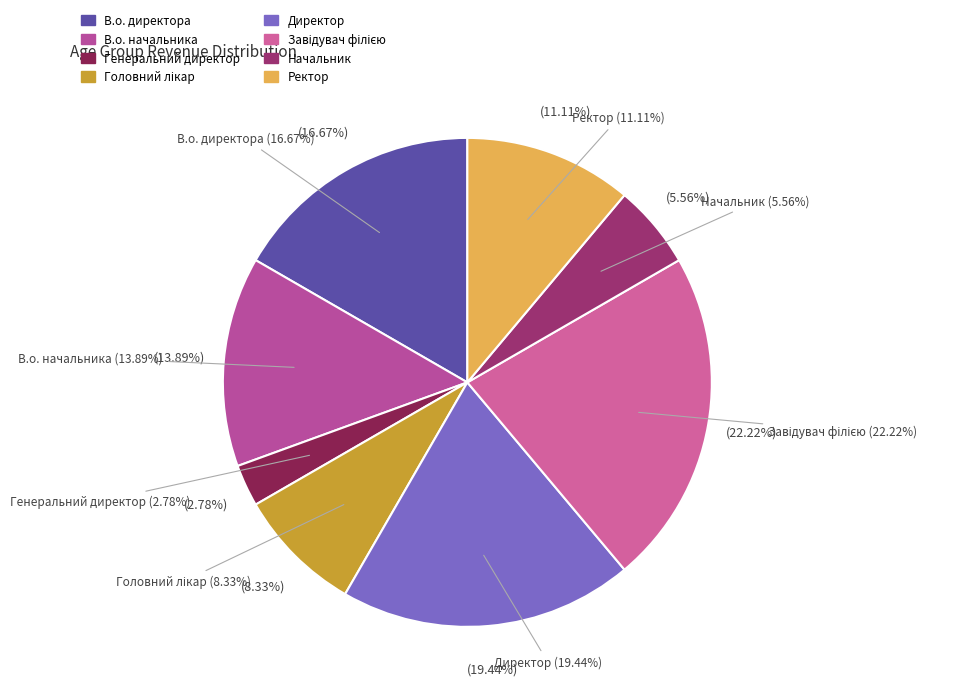

Between В.о. начальника and Ректор, which is larger?

В.о. начальника